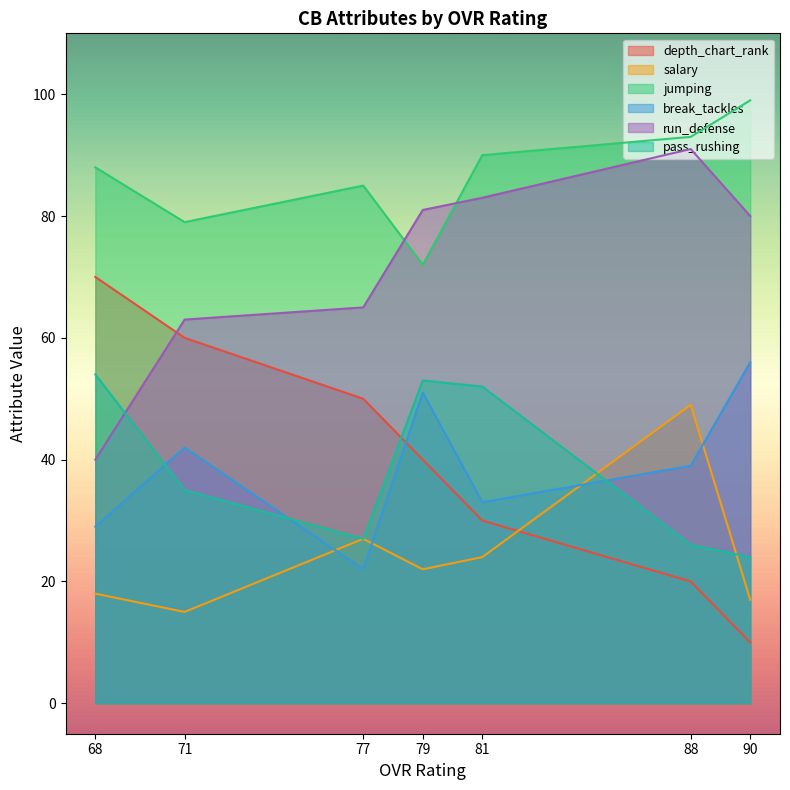

Is the value of depth_chart_rank at 68 greater than the value of run_defense at 88?

No